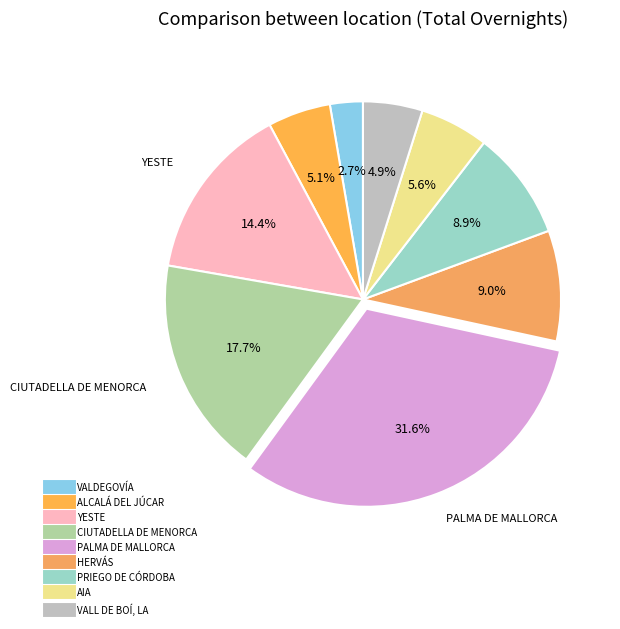

Rank the categories by value from lowest to highest.

VALDEGOVÍA, VALL DE BOÍ, LA, ALCALÁ DEL JÚCAR, AIA, PRIEGO DE CÓRDOBA, HERVÁS, YESTE, CIUTADELLA DE MENORCA, PALMA DE MALLORCA